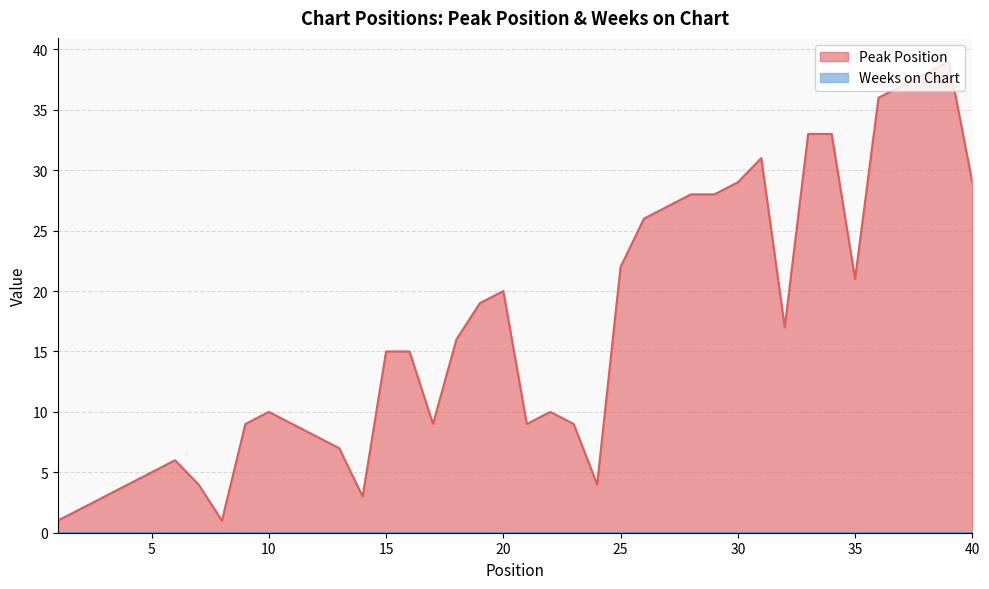

Is it true that the value at 25 is 36?

False